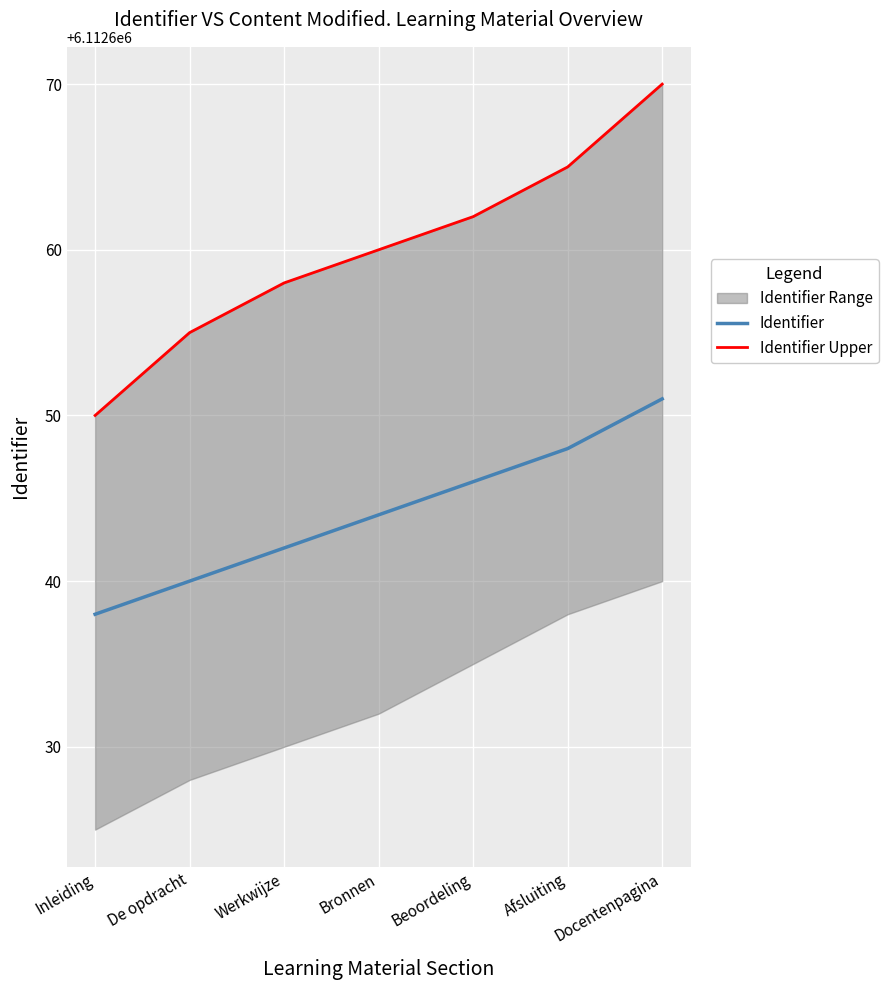

What is the sum of the Identifier Upper values at Werkwijze and Bronnen?

12225318